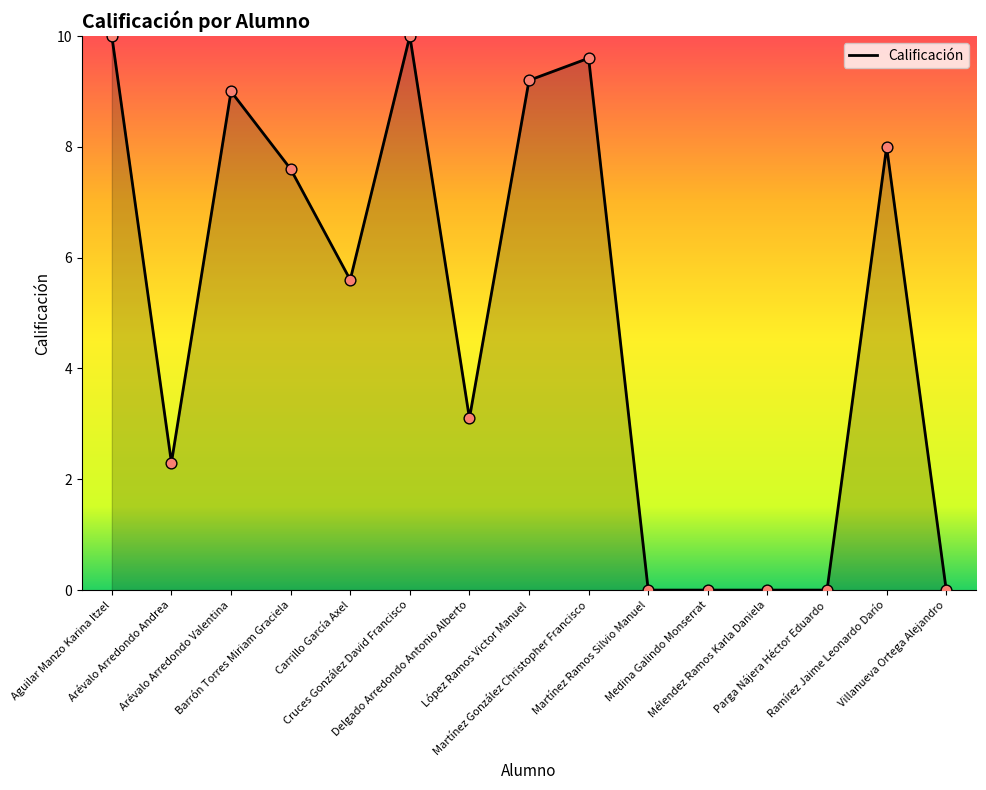

Which has a higher value, Aguilar Manzo Karina Itzel or López Ramos Victor Manuel?

Aguilar Manzo Karina Itzel